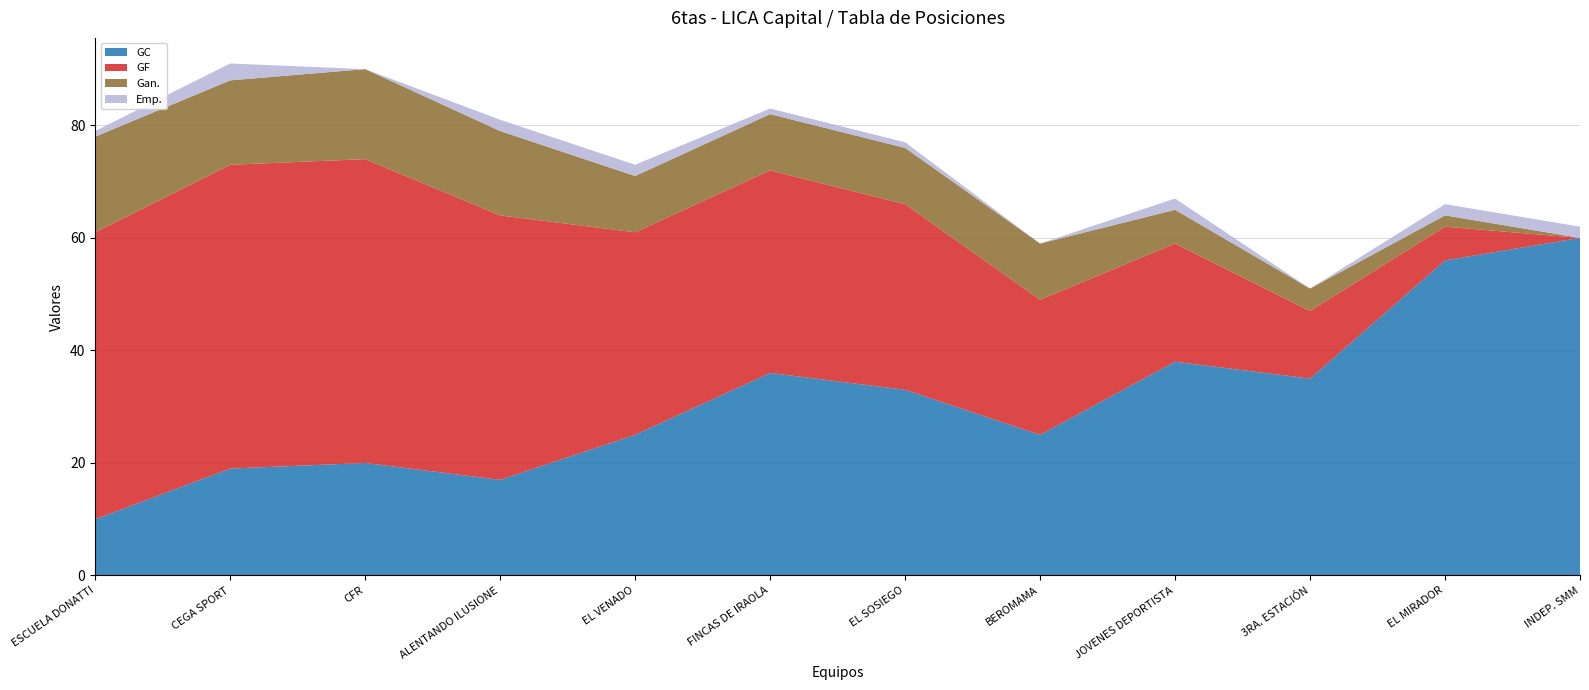

Reading left to right, what are all the values shown in this chart?

GC: ESCUELA DONATTI=10	CEGA SPORT=19	CFR=20	ALENTANDO ILUSIONE=17	EL VENADO=25	FINCAS DE IRAOLA=36	EL SOSIEGO=33	BEROMAMA=25	JOVENES DEPORTISTA=38	3RA. ESTACIÓN=35	EL MIRADOR=56	INDEP. SMM=60
GF: ESCUELA DONATTI=51	CEGA SPORT=54	CFR=54	ALENTANDO ILUSIONE=47	EL VENADO=36	FINCAS DE IRAOLA=36	EL SOSIEGO=33	BEROMAMA=24	JOVENES DEPORTISTA=21	3RA. ESTACIÓN=12	EL MIRADOR=6	INDEP. SMM=0
Gan.: ESCUELA DONATTI=17	CEGA SPORT=15	CFR=16	ALENTANDO ILUSIONE=15	EL VENADO=10	FINCAS DE IRAOLA=10	EL SOSIEGO=10	BEROMAMA=10	JOVENES DEPORTISTA=6	3RA. ESTACIÓN=4	EL MIRADOR=2	INDEP. SMM=0
Emp.: ESCUELA DONATTI=1	CEGA SPORT=3	CFR=0	ALENTANDO ILUSIONE=2	EL VENADO=2	FINCAS DE IRAOLA=1	EL SOSIEGO=1	BEROMAMA=0	JOVENES DEPORTISTA=2	3RA. ESTACIÓN=0	EL MIRADOR=2	INDEP. SMM=2